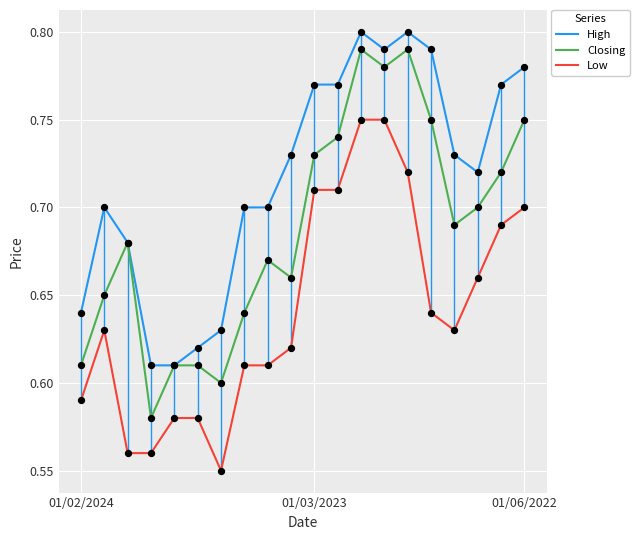

Which series reaches the minimum Y coordinate?

Low